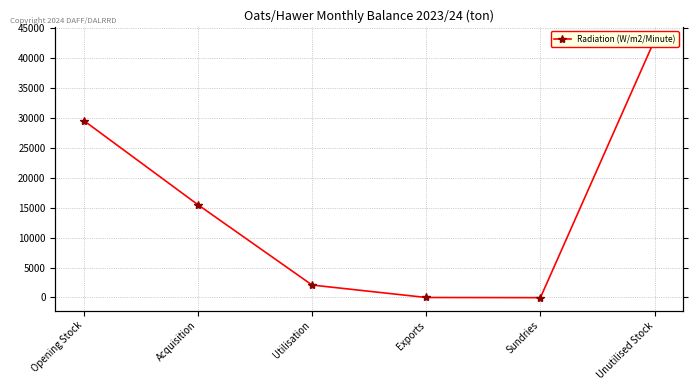

True or false: there are more than 0 points higher than both neighbors.

False